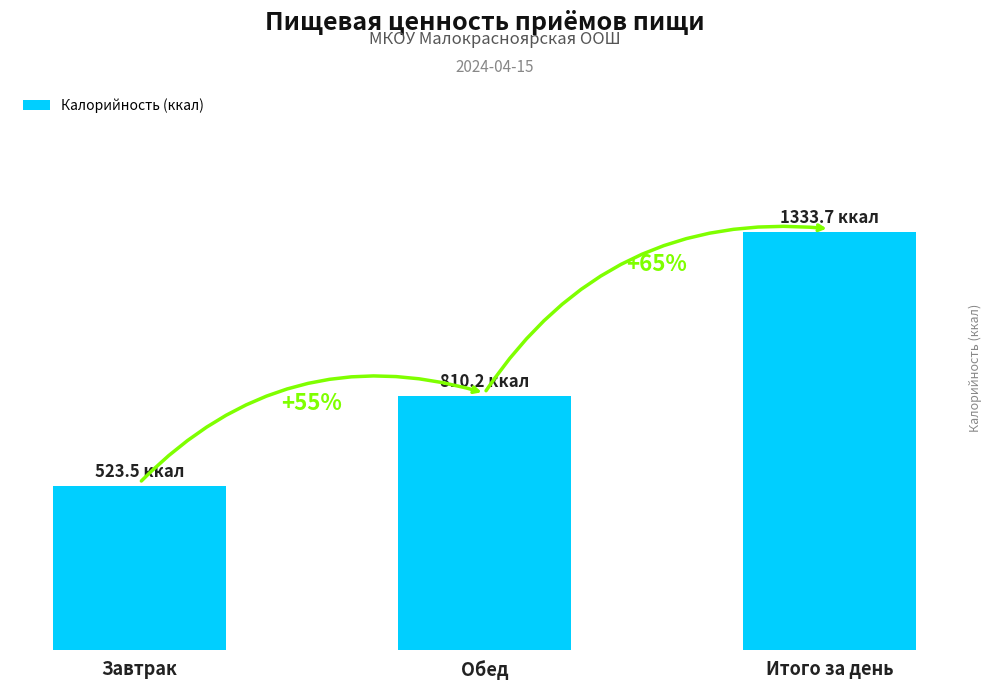

Are the bars horizontal?

No